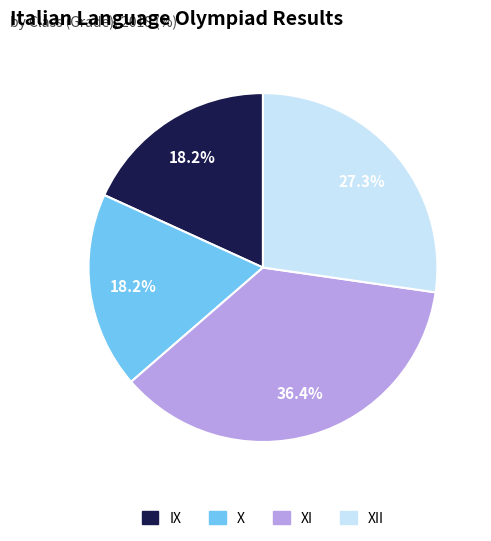

Is there any slice that represents more than half of the pie?

No